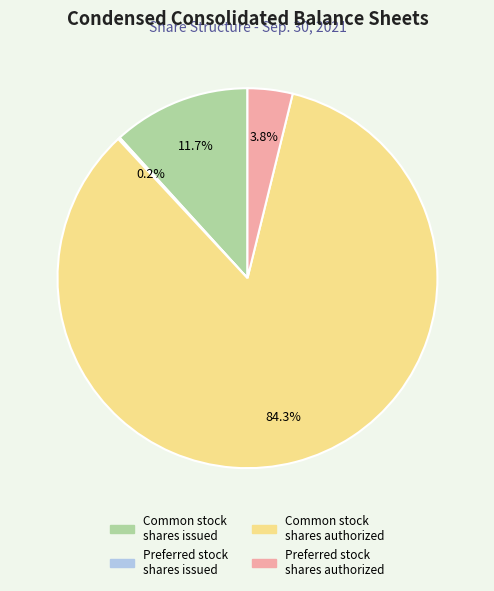

Is there any slice that represents more than half of the pie?

Yes